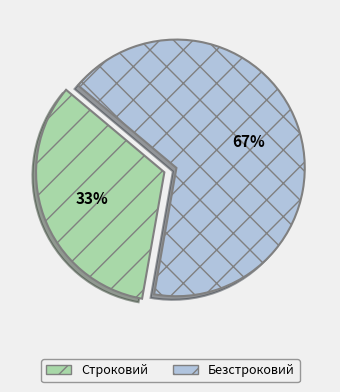

Is the sum of Строковий and Безстроковий greater than half?

Yes